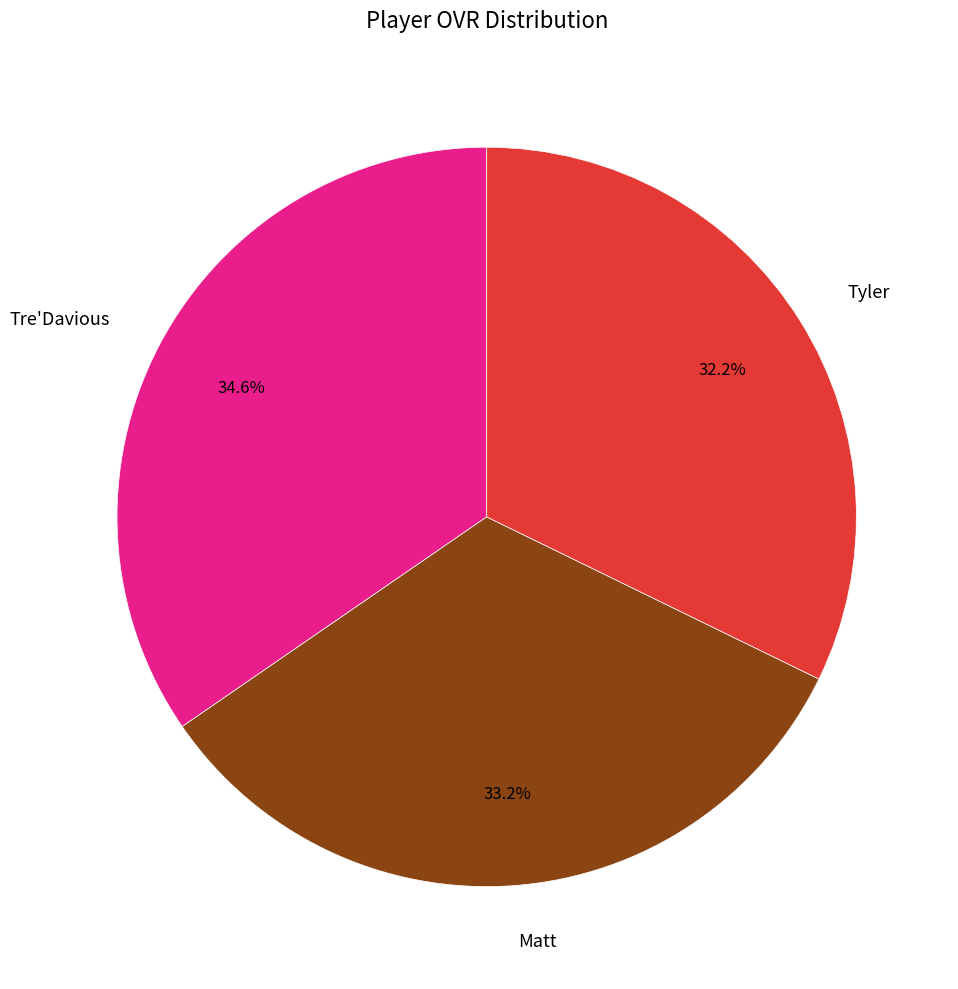

To the nearest percent, what is the difference between the Tyler and Matt slice percentages?

1%